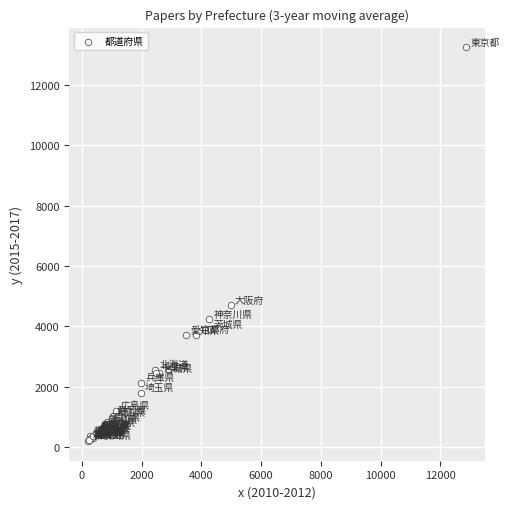

What Y value in the scatter plot is closest to 6722?

4698.4